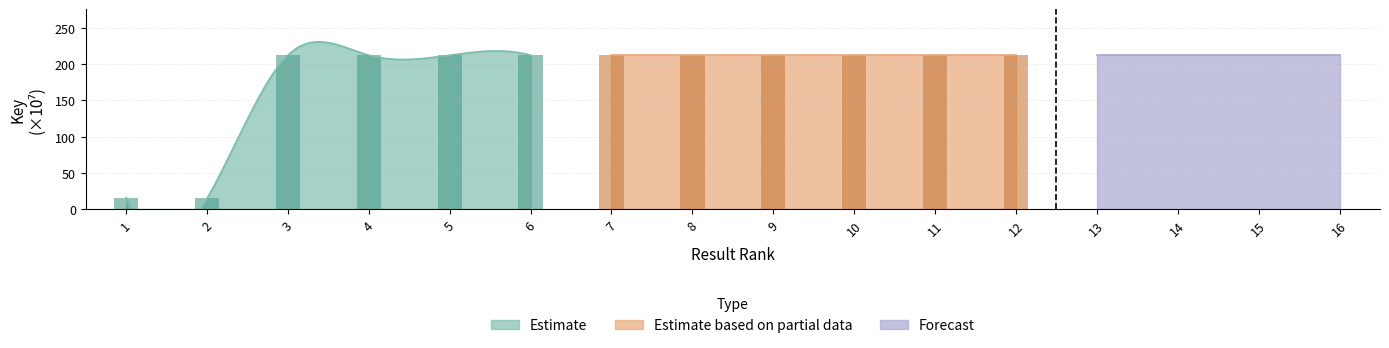

Which category has the lowest value in the Estimate series?

2